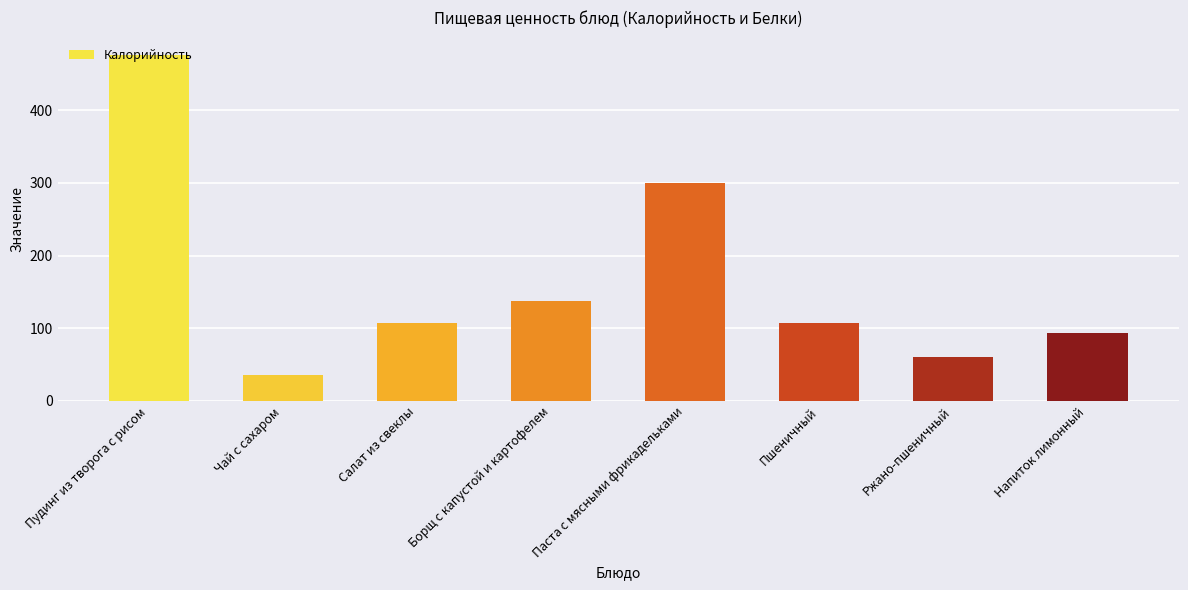

Which category has the highest value across all series?

Пудинг из творога с рисом